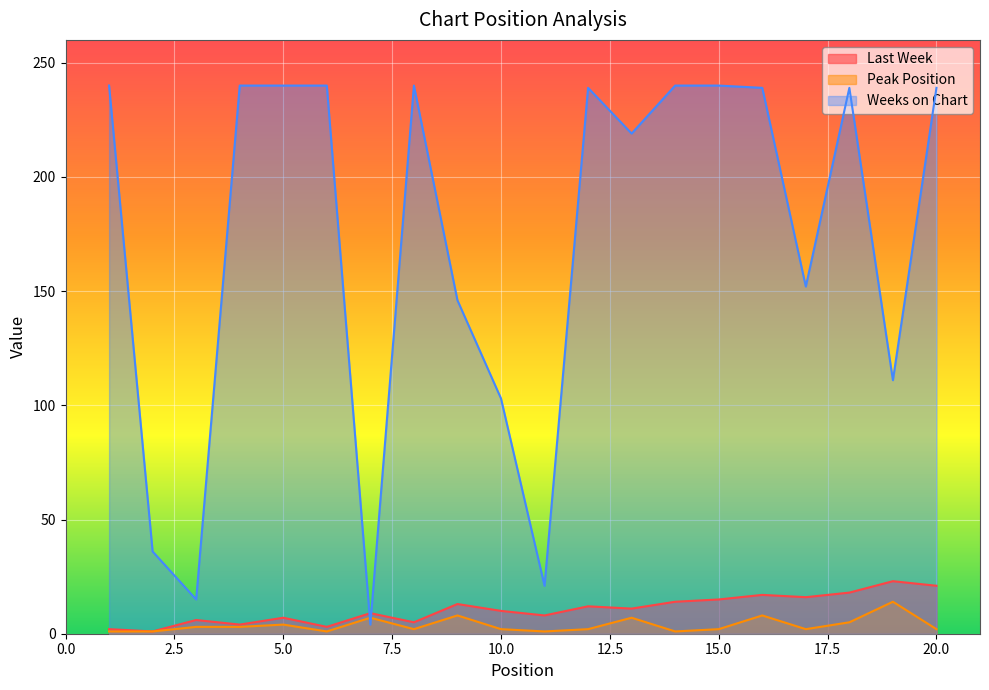

Which series has the largest total across all categories?

Weeks on Chart